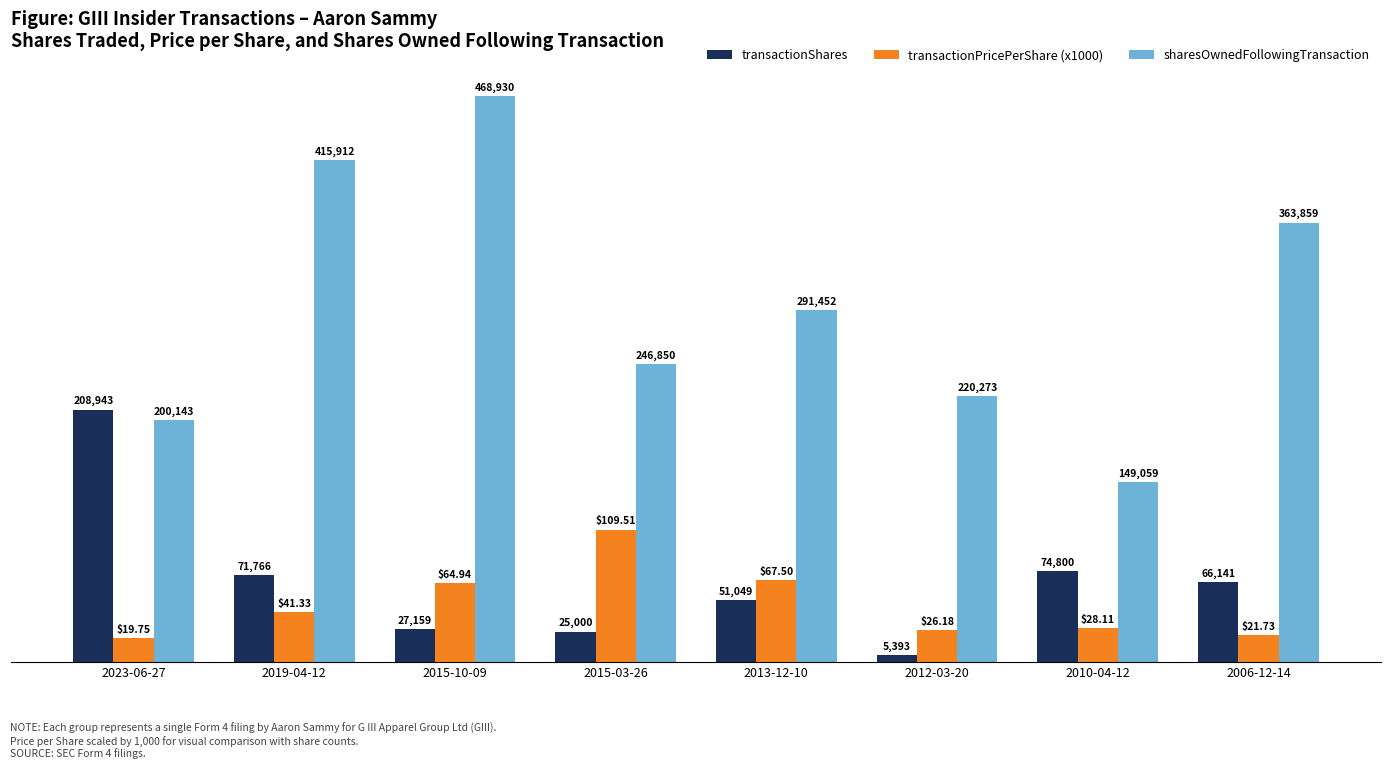

What is the difference between the second highest and second lowest values in the transactionPricePerShare (x1000) series?

45771.7